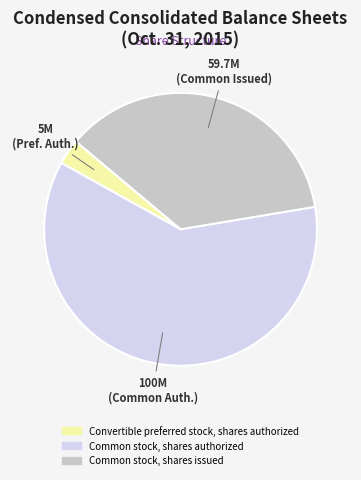

Is it true that Convertible preferred stock, shares authorized is 3% of the pie?

True